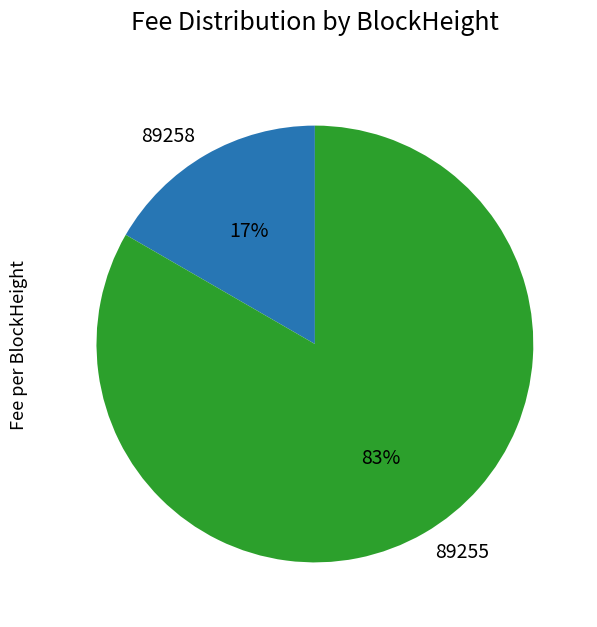

Which slice is the largest?

89255